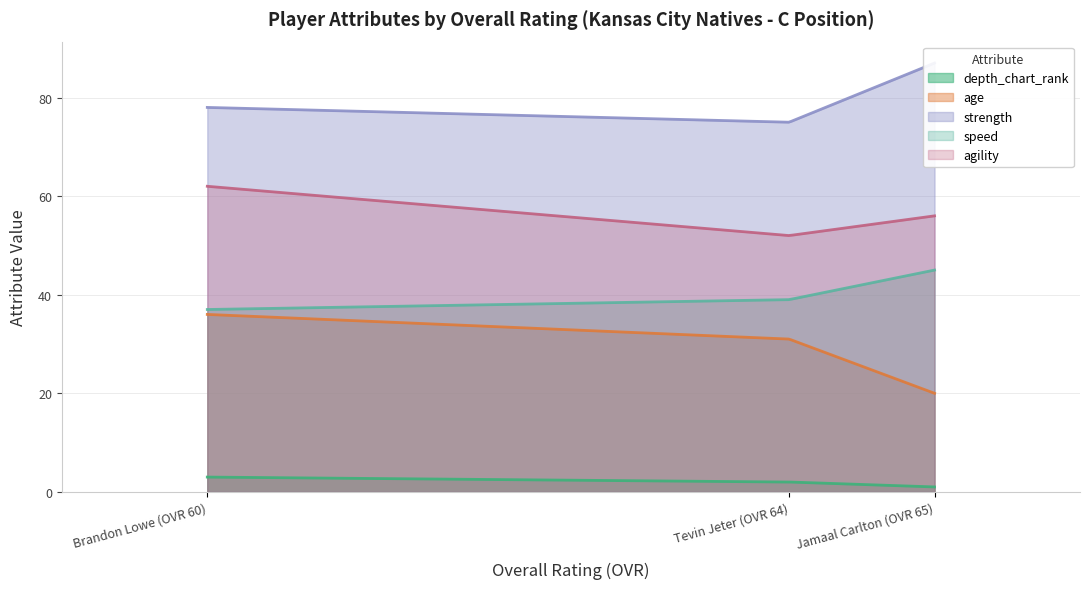

What are all the series names shown in the legend?

depth_chart_rank, age, strength, speed, agility